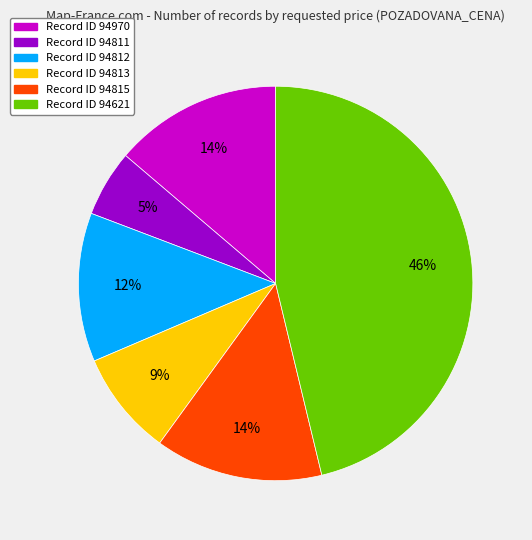

To the nearest percent, what is the average slice percentage?

17%